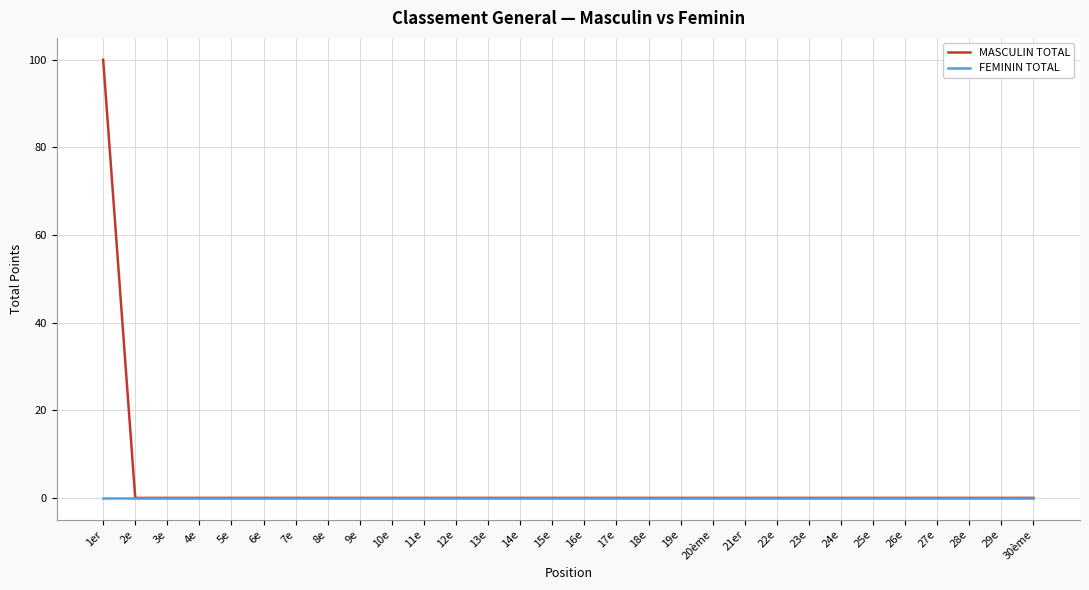

At which category is the sum across all series the highest?

1er